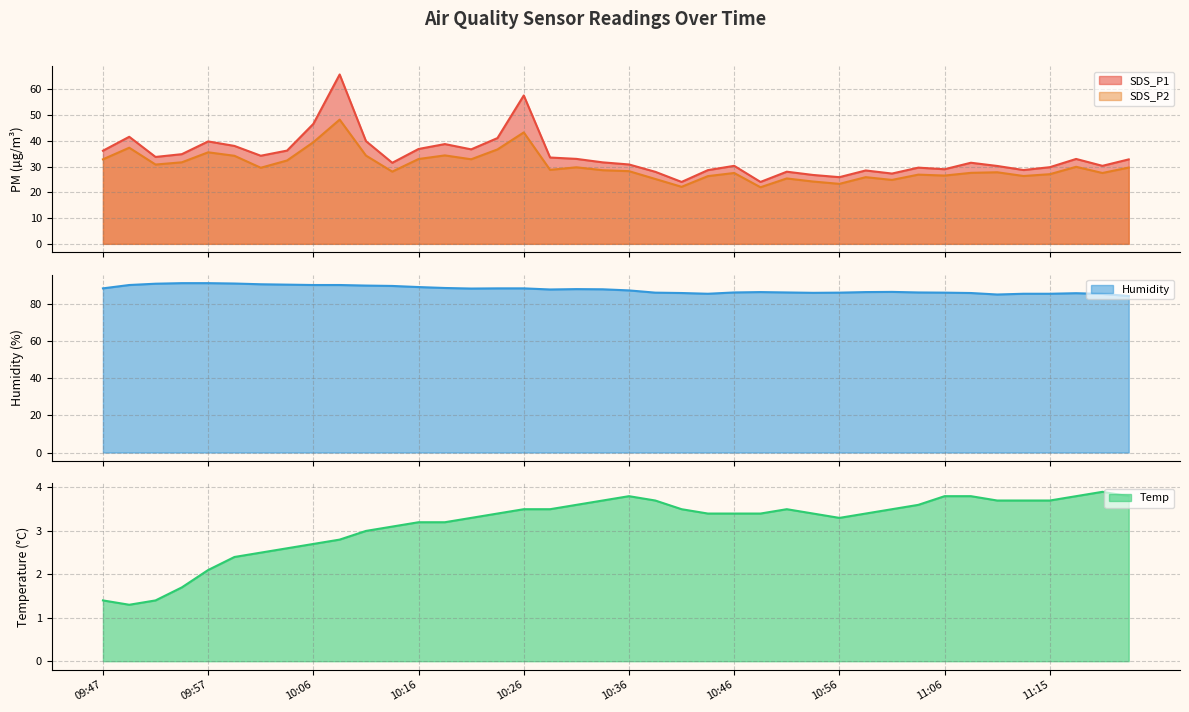

How many lines are shown in the chart?

4